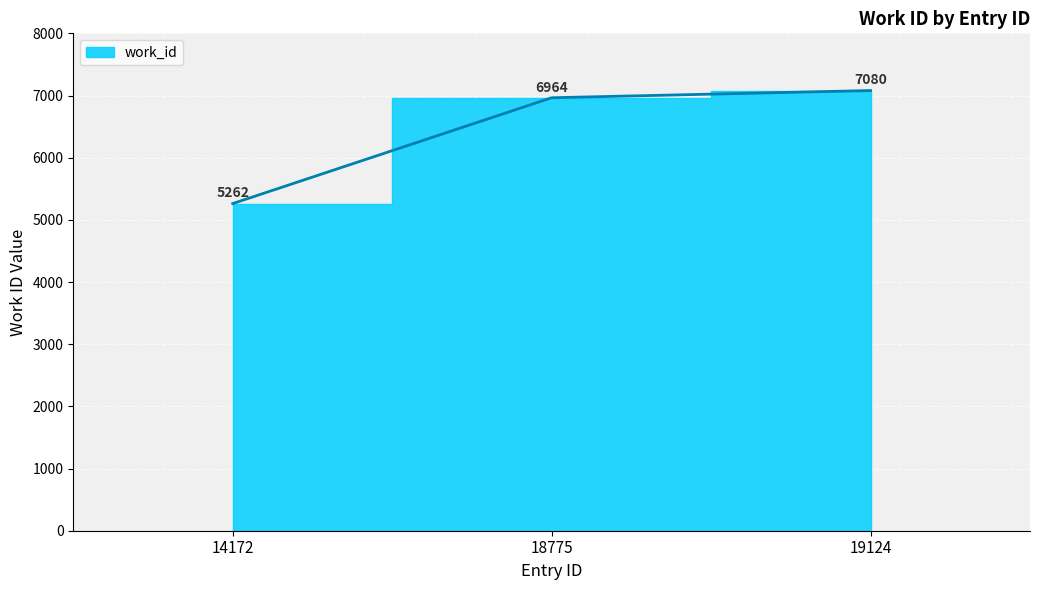

What is the difference between the maximum and minimum values?

1818